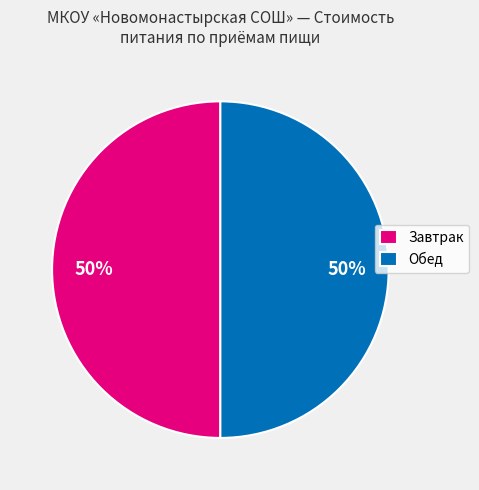

To the nearest percent, what is the average slice percentage?

50%